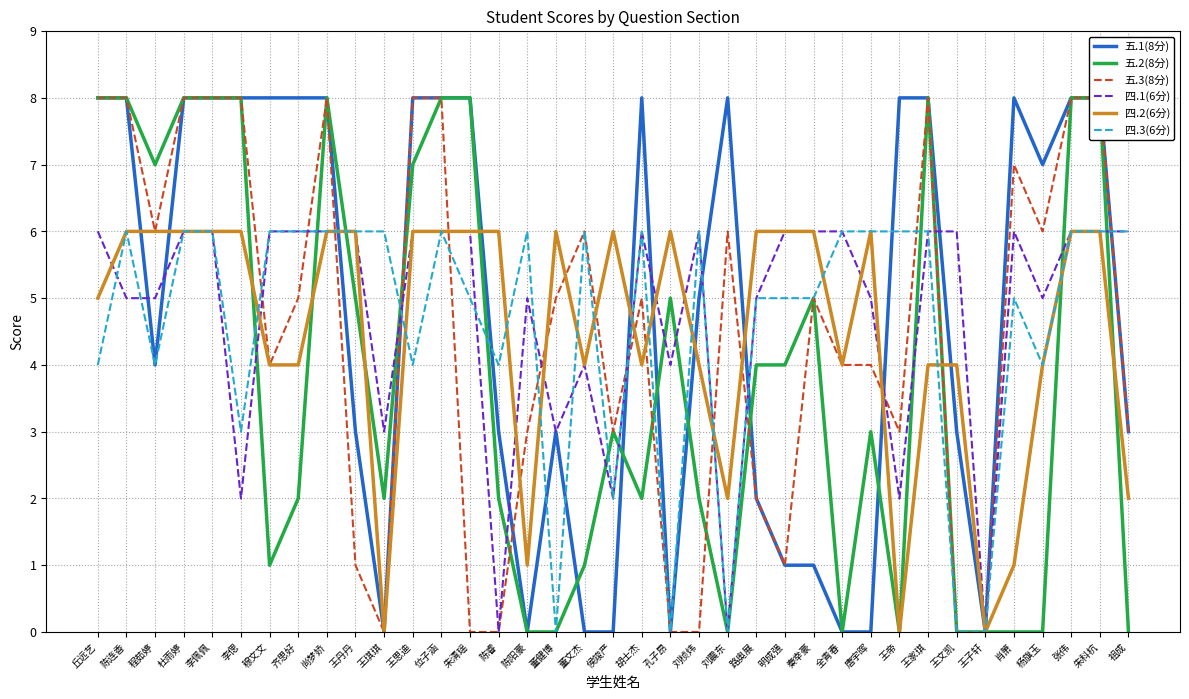

At which label is 四.1(6分) closest to 3?

王琪琪